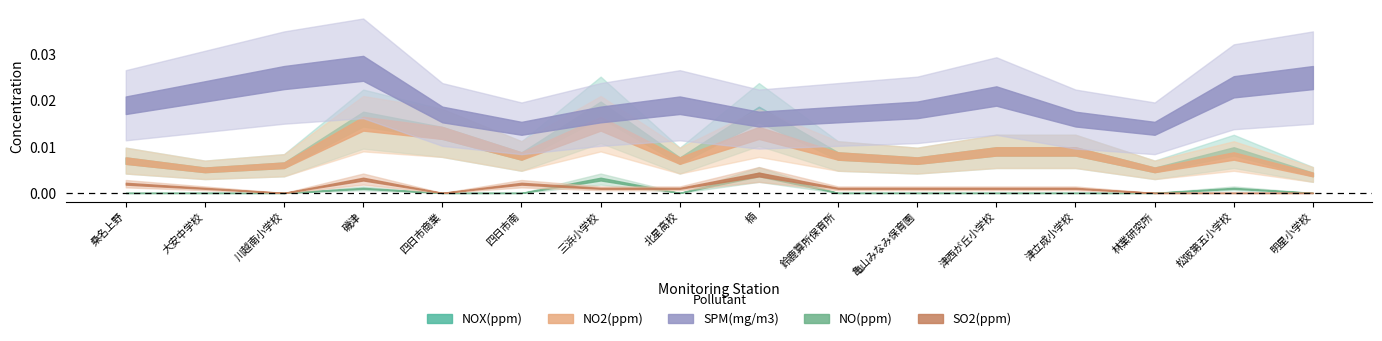

Count the SPM(mg/m3) values in the range 0 to 1.

16